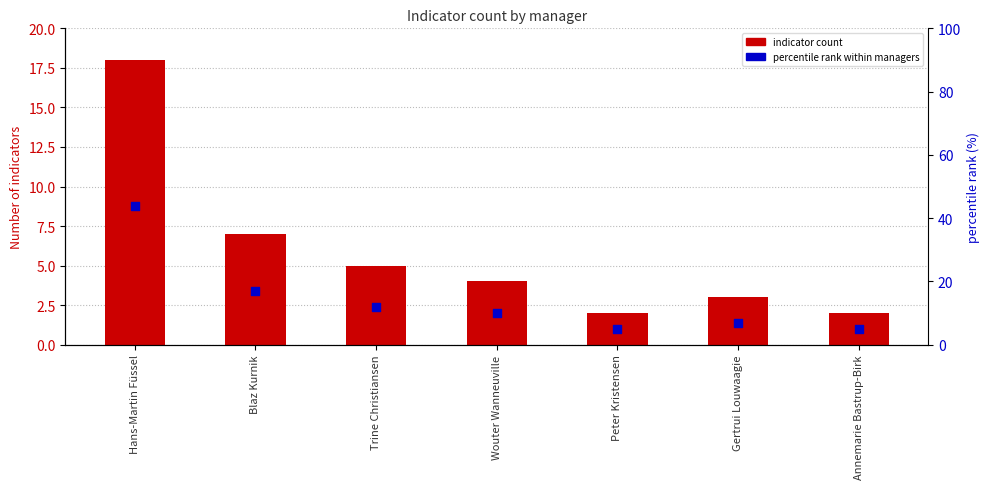

Which series has the largest Y range (max minus min)?

percentile rank